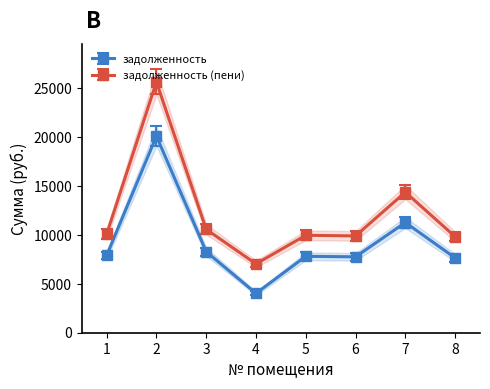

What are all the series names shown in the legend?

задолженность, задолженность (пени)